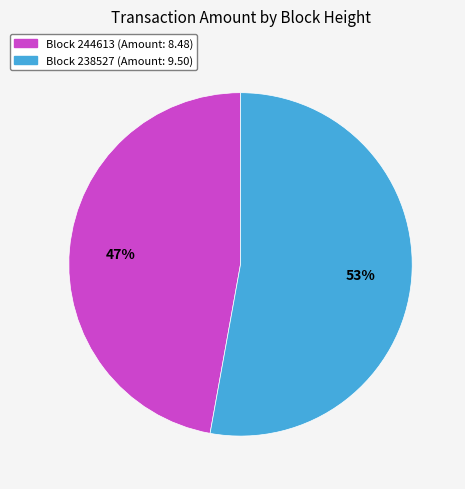

Between Block 244613 (Amount: 8.48) and Block 238527 (Amount: 9.50), which is larger?

Block 238527 (Amount: 9.50)